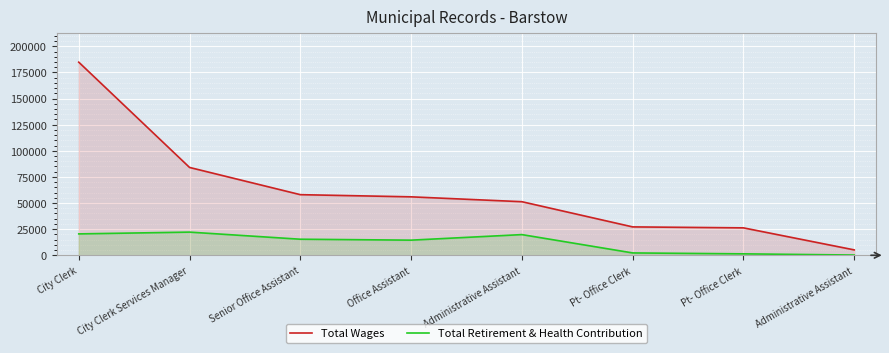

How many data points in Total Retirement & Health Contribution are above 15368?

3